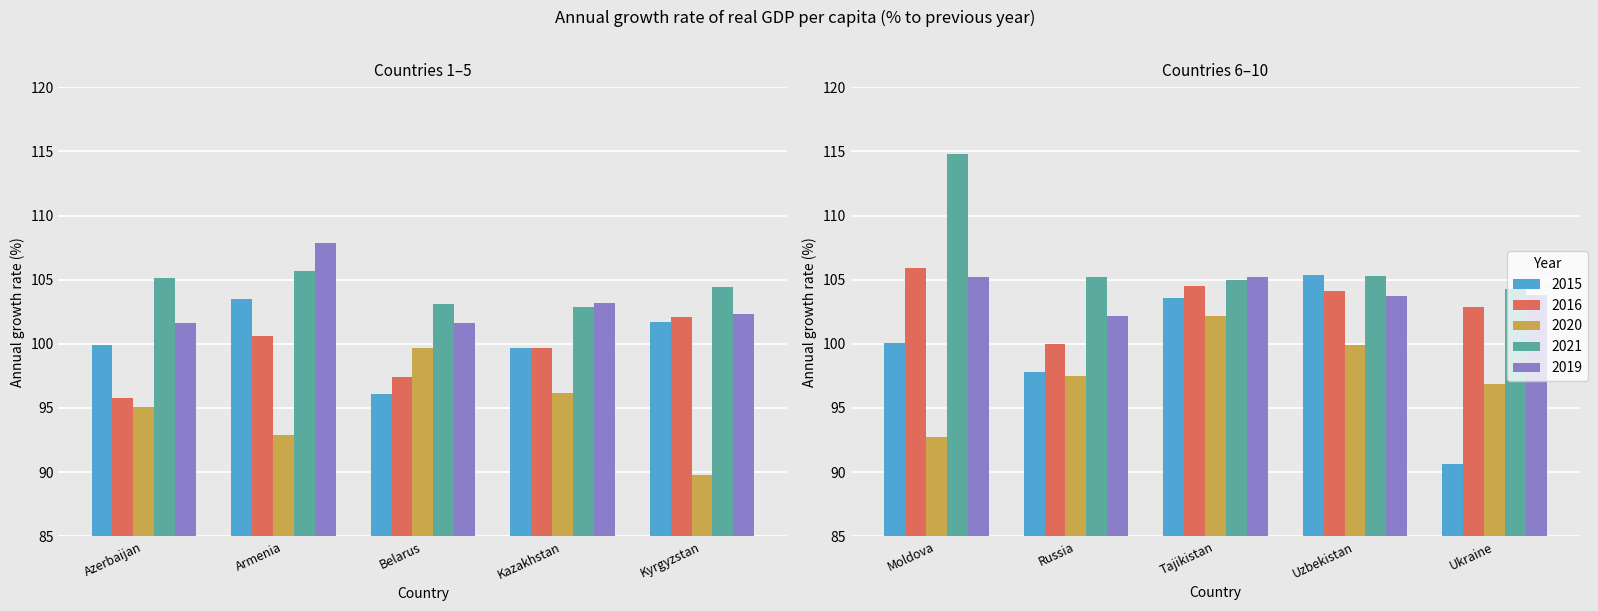

What is the minimum value shown in the chart?

89.8